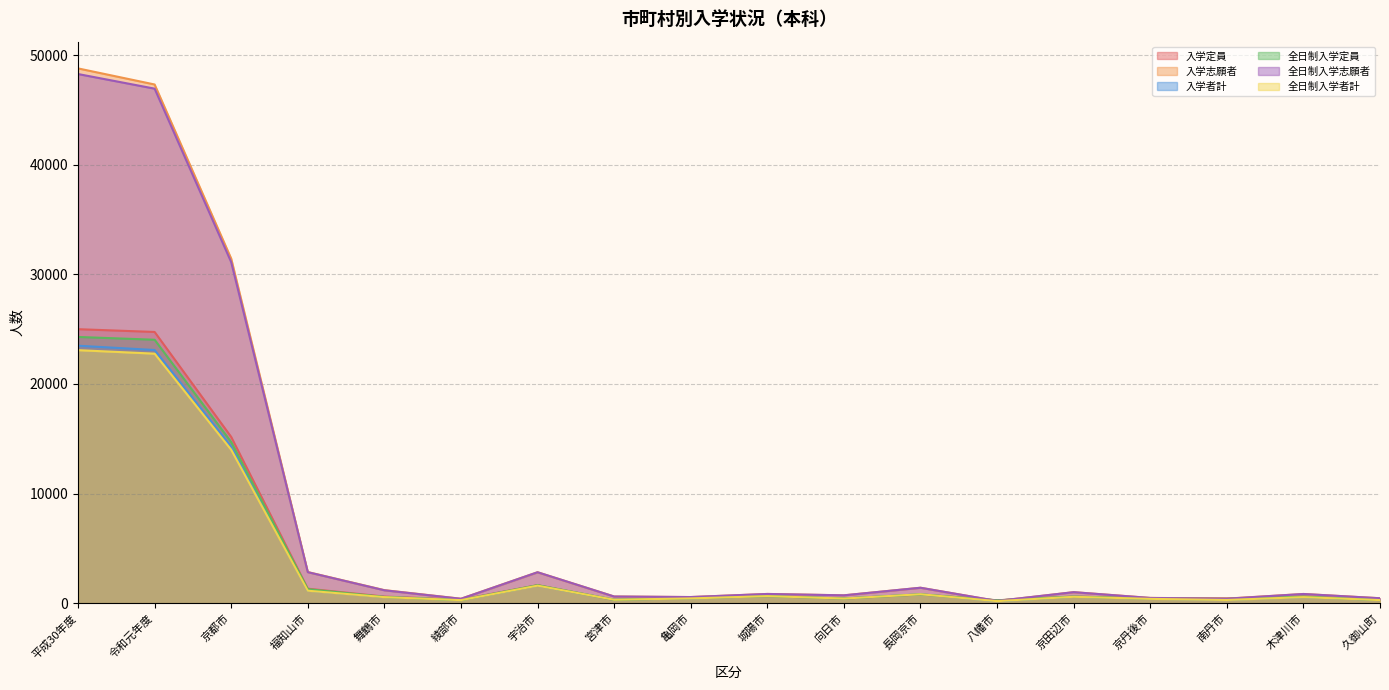

What is the difference between the 全日制入学志願者 values at 久御山町 and 京都市?

30672